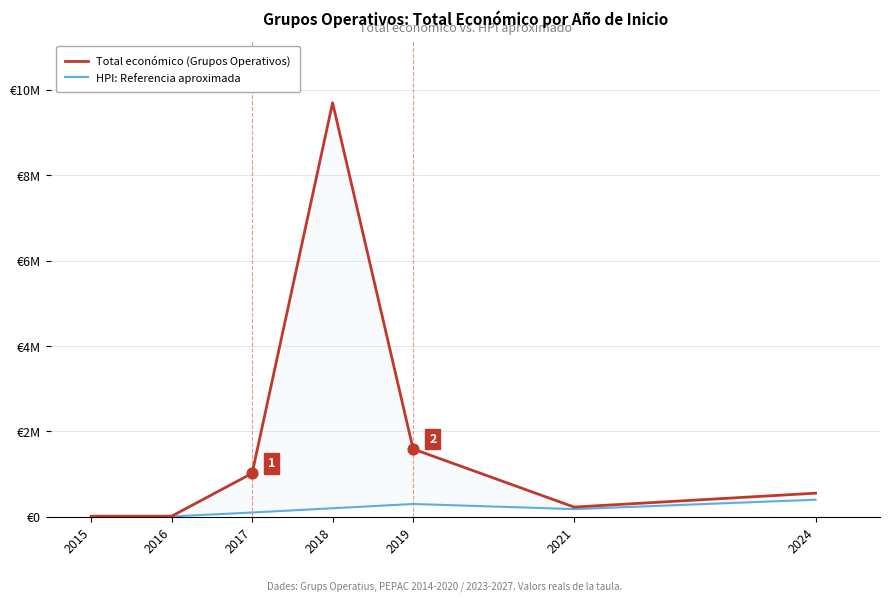

What is the total value across all series at 2017?

1118594